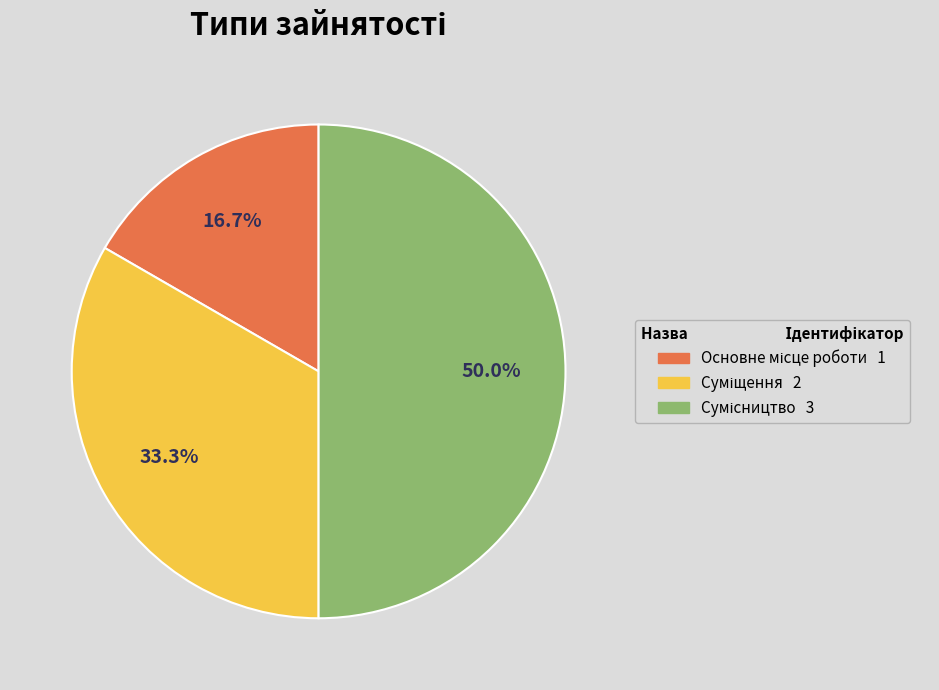

Is it true that Суміщення is 23% of the pie?

False